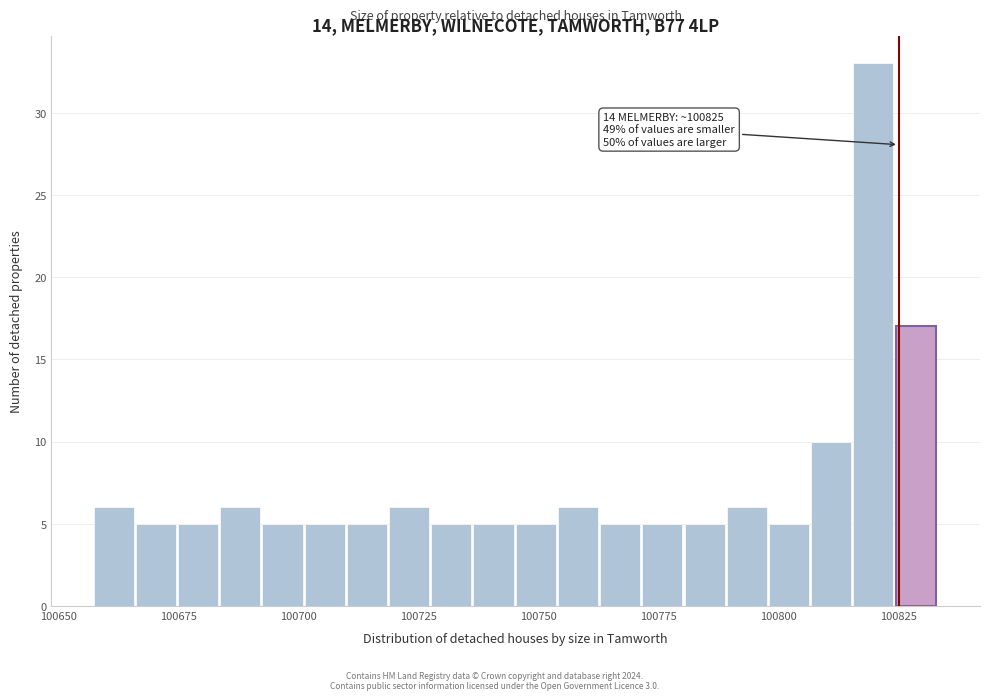

Read against the x-axis, roughly where is the centre of the tallest bar?

100820